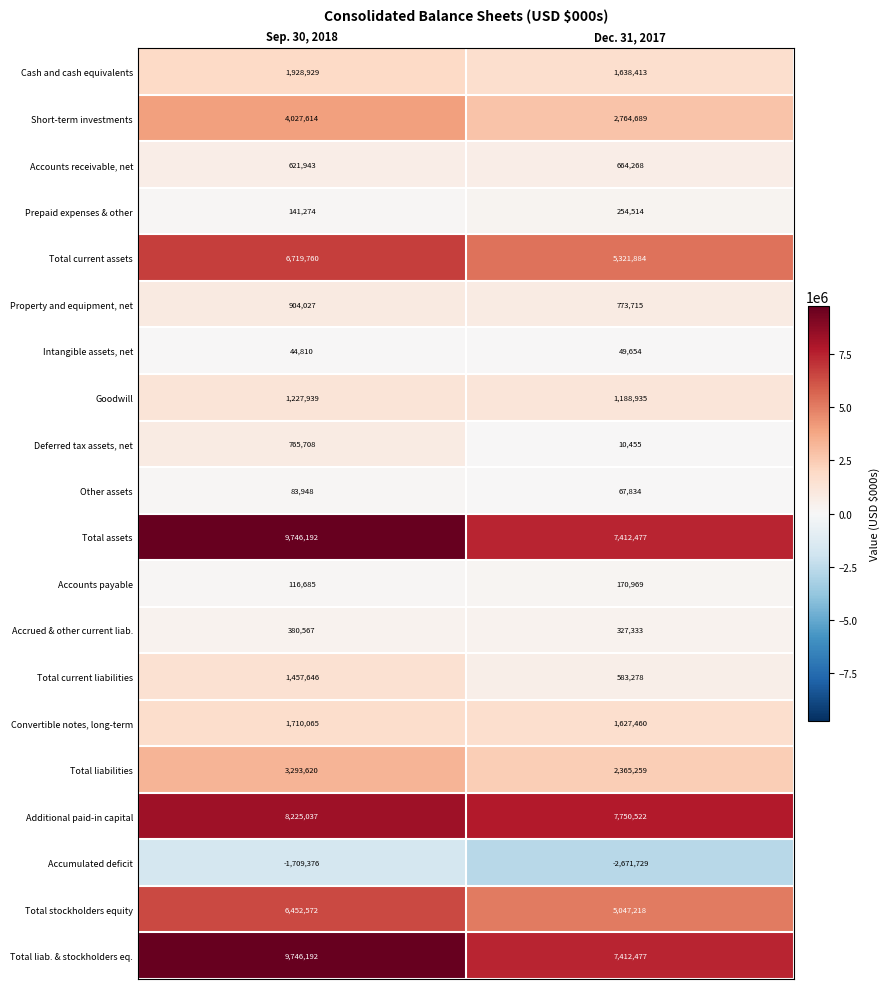

What is the difference between the highest and lowest values at Dec. 31, 2017?

10422251